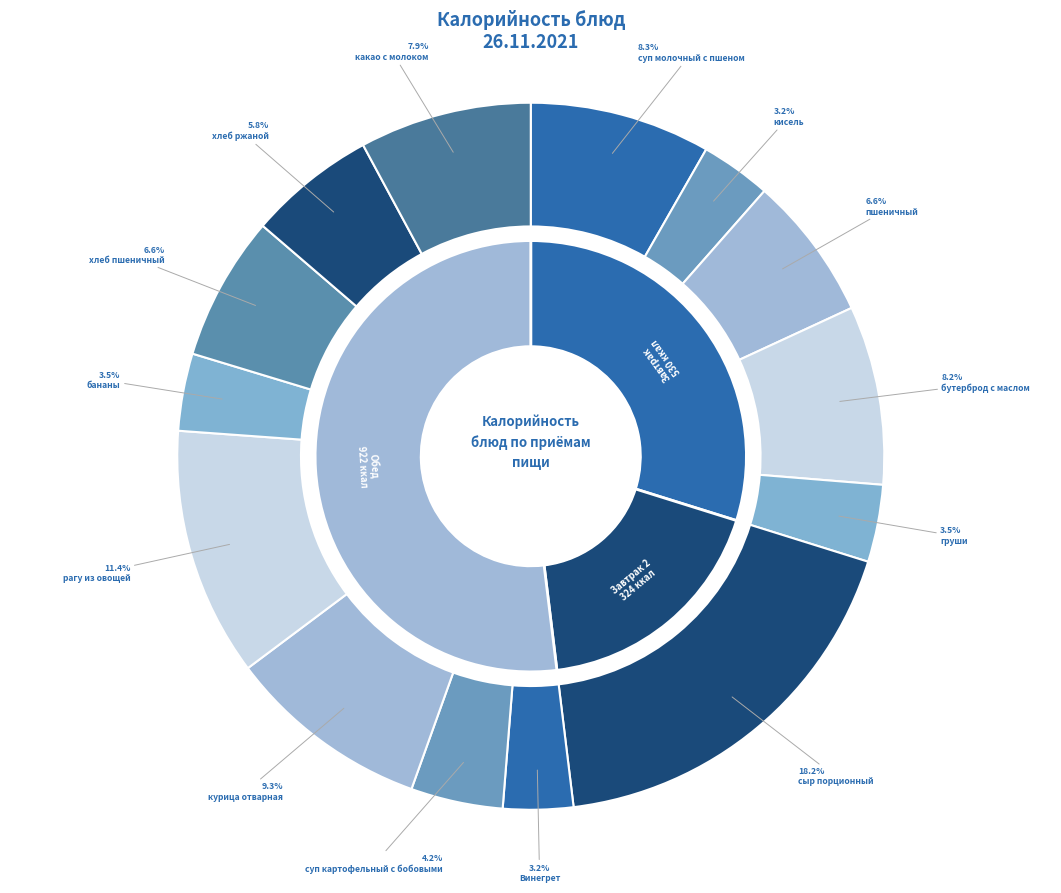

Is there a majority slice in this chart?

No